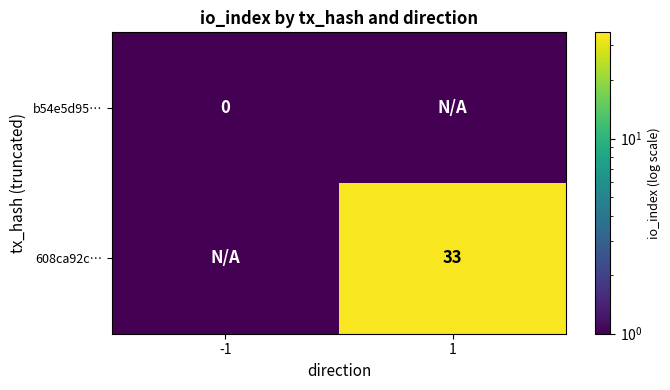

The 608ca92c… series shows 20 at 1. True or false?

False